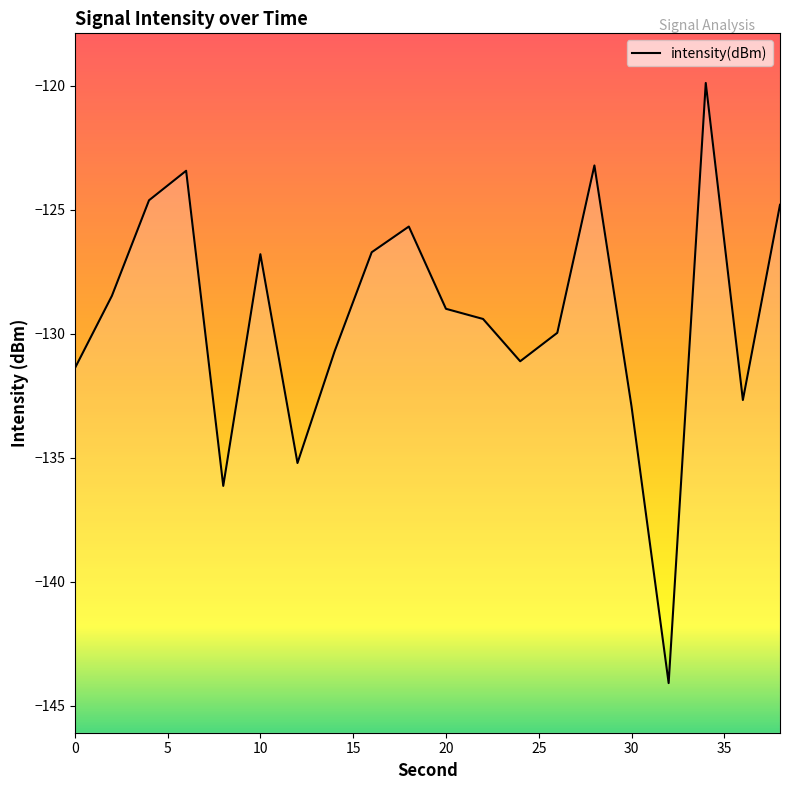

Where does the data first go above -128?

4